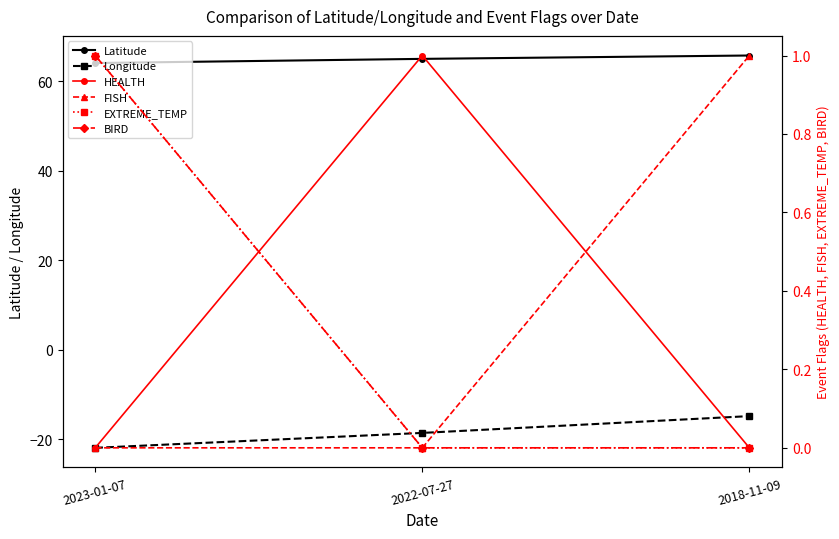

What is the value of the BIRD point at the 1st from the left?

1.0